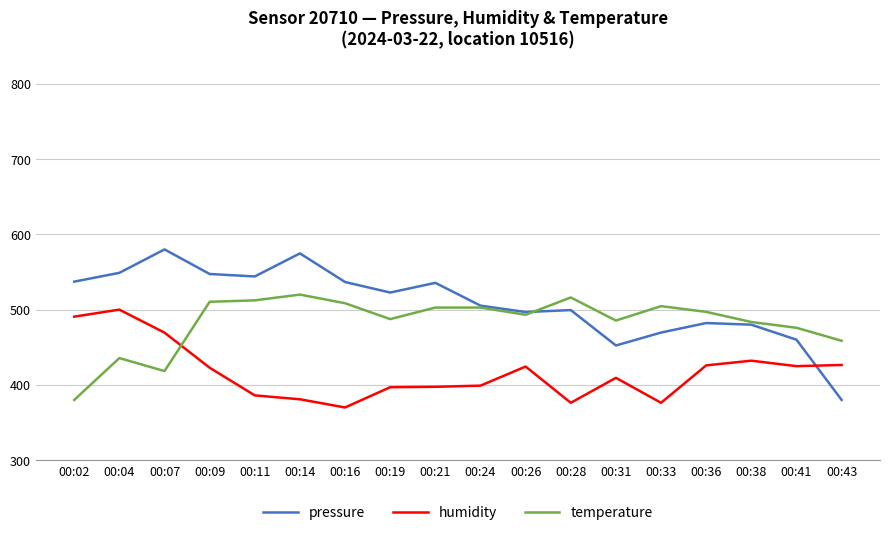

Which series changed the most between 00:19 and 00:41?

pressure